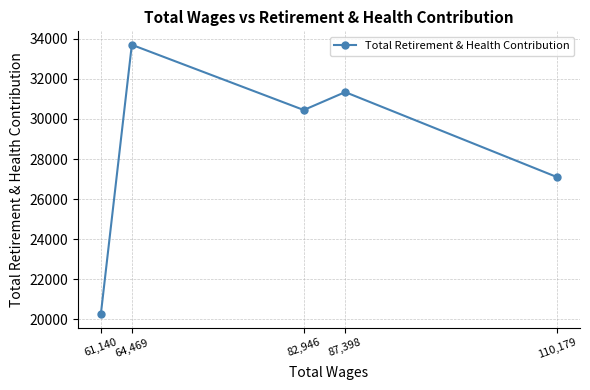

Count the number of values greater than 30446.

2